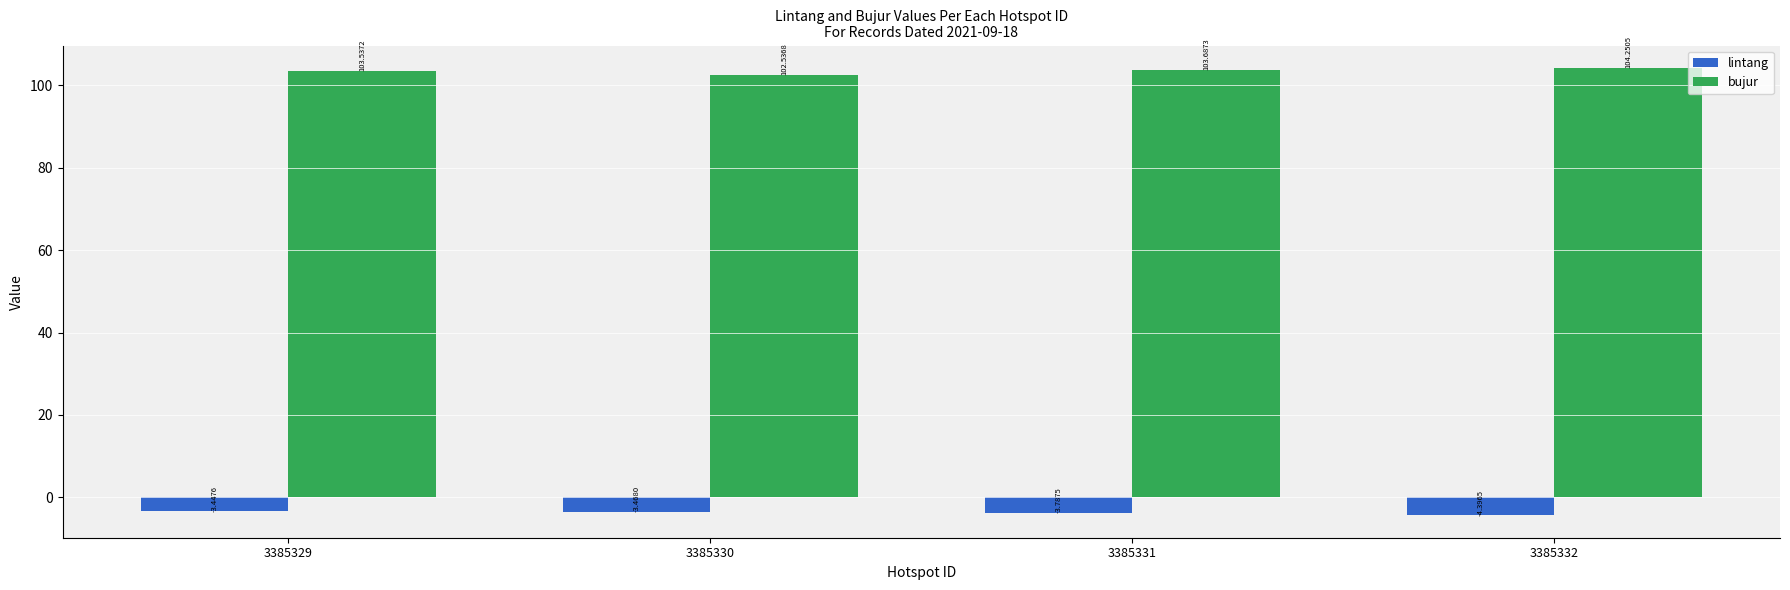

What is the approximate value of lintang at 3385332?

-4.4